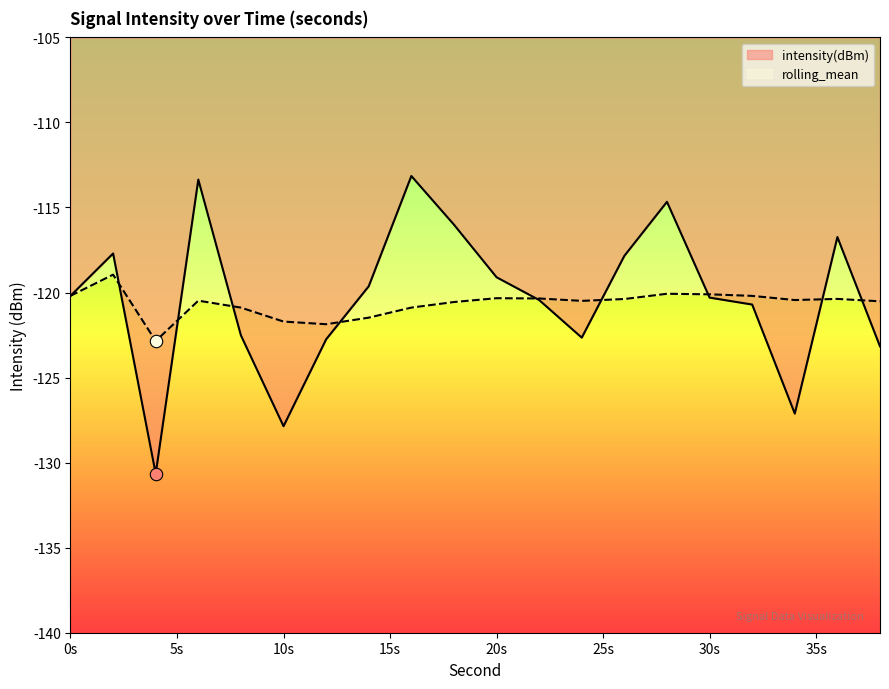

Which series has the largest total across all categories?

intensity(dBm)